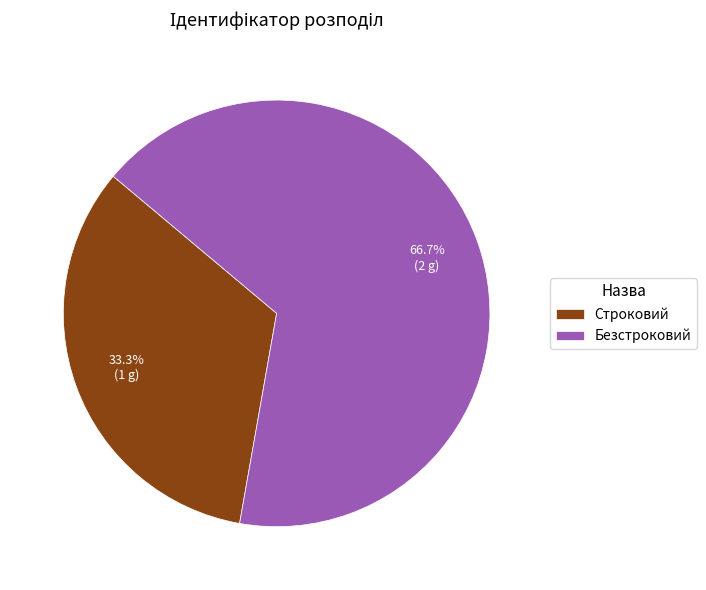

Does any single category account for the majority?

Yes